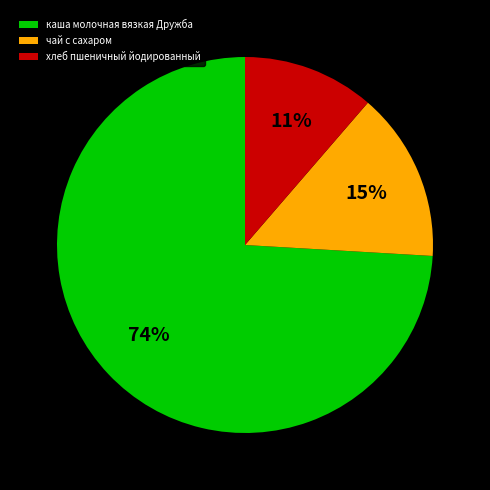

Which category accounts for the majority?

каша молочная вязкая Дружба